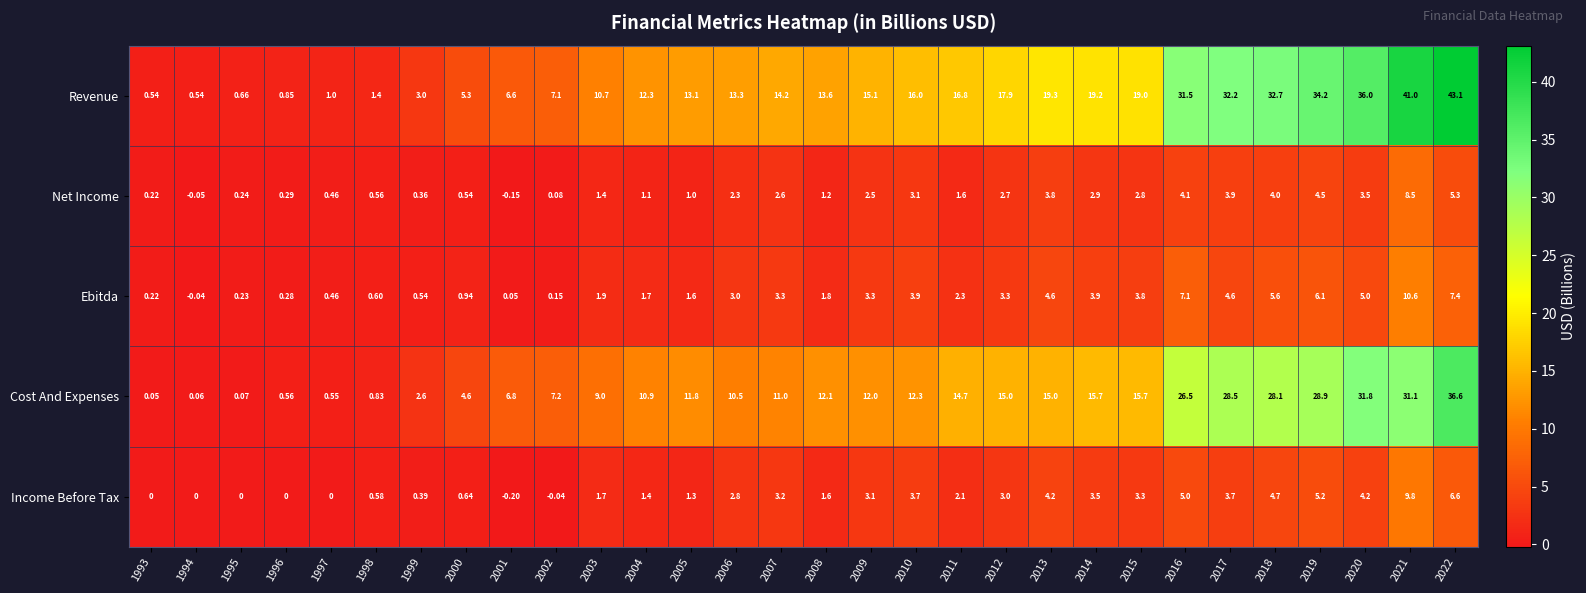

Which series has the largest range (max minus min)?

Revenue